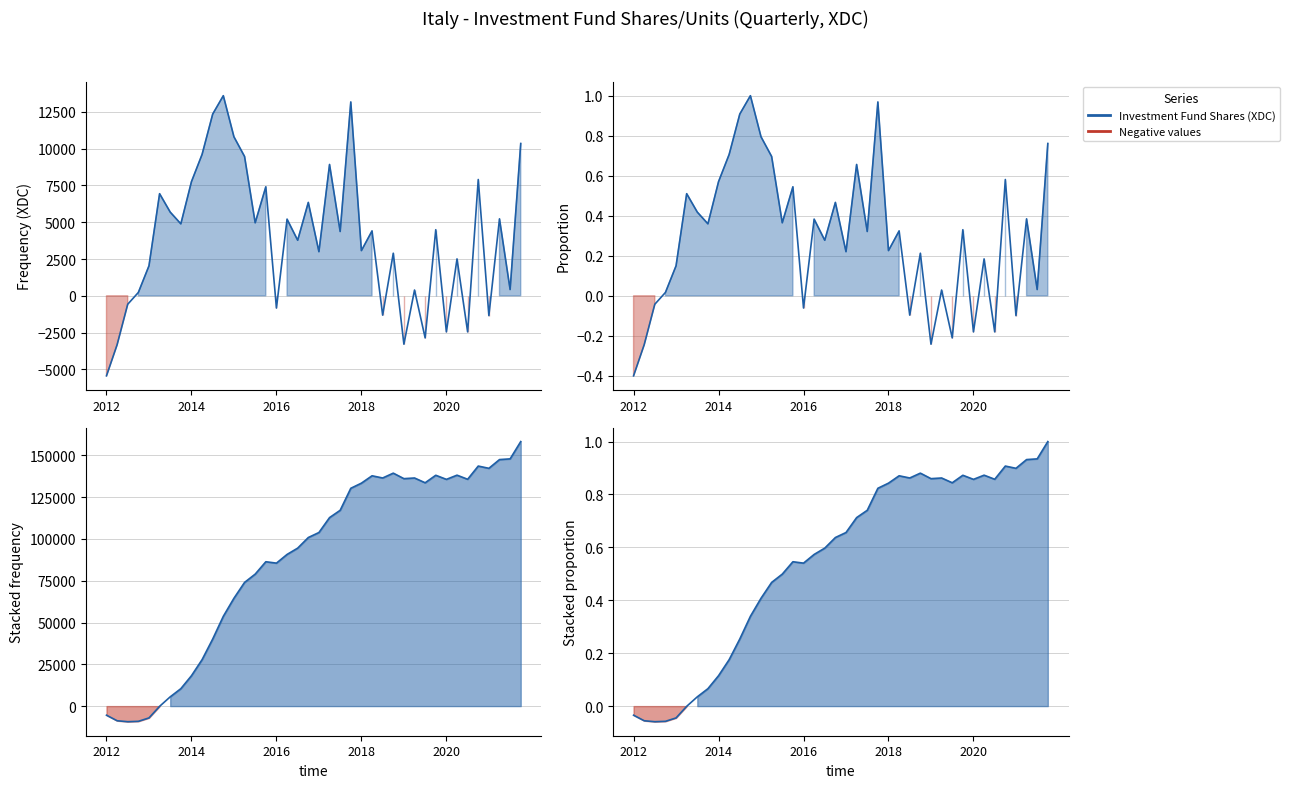

What is the maximum value shown in the chart?

1.0